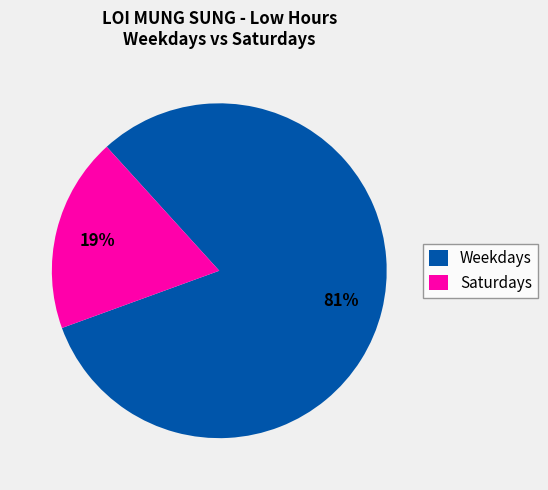

What percentage is the Saturdays slice, to the nearest percent?

19%